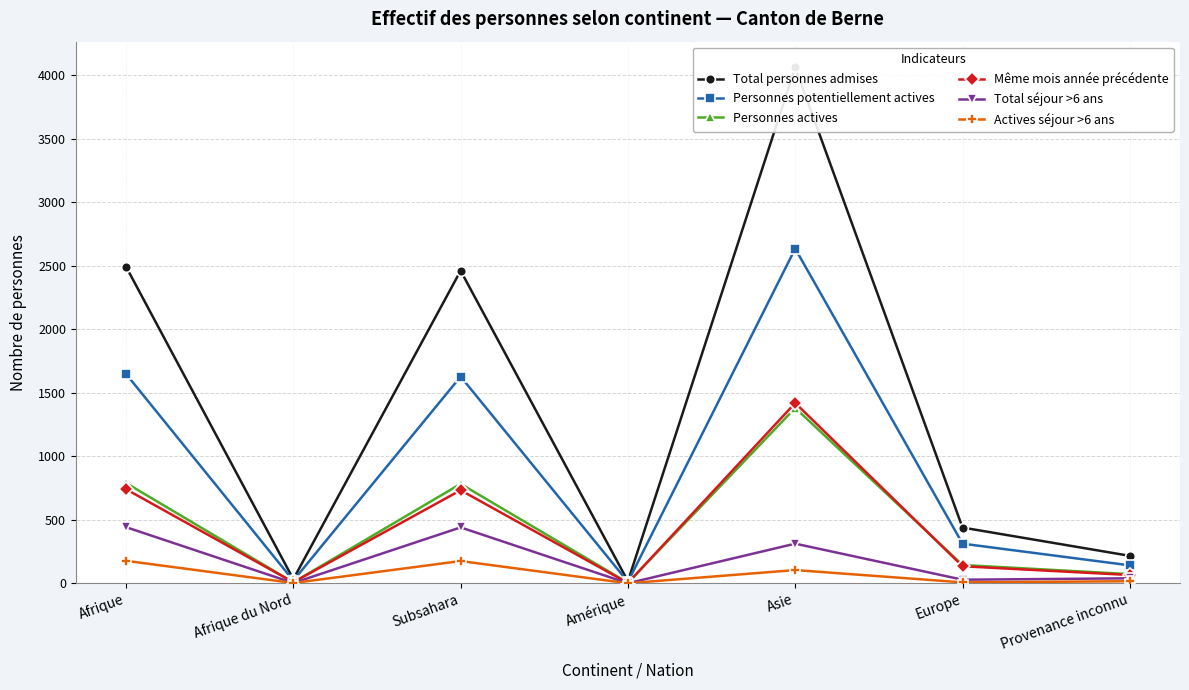

True or false: Personnes actives and Total séjour >6 ans cross at least once.

False